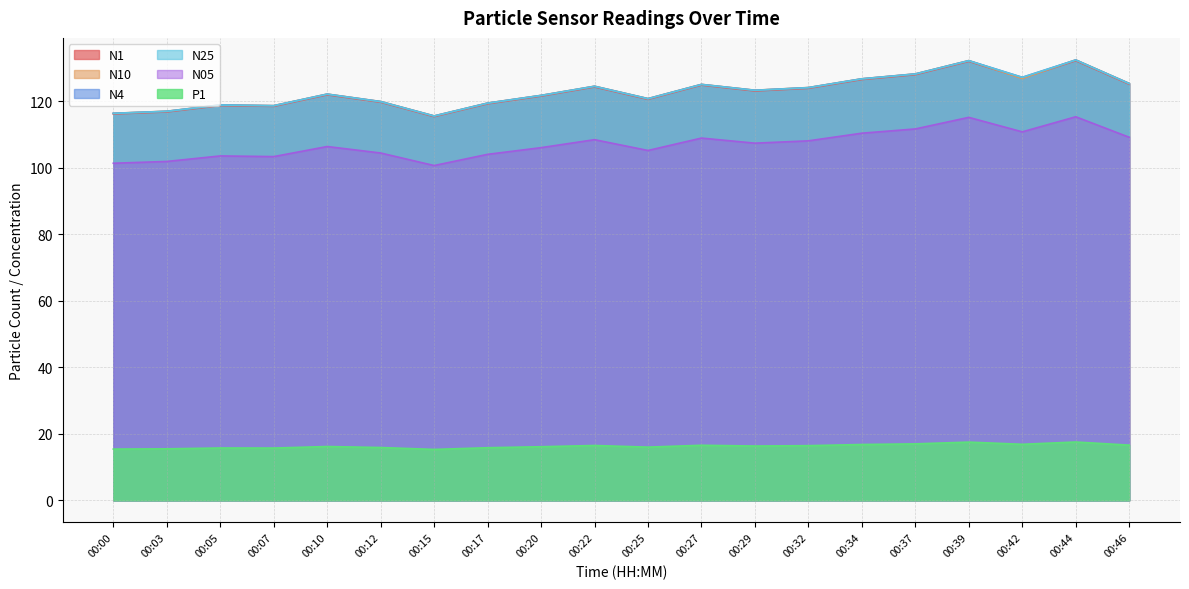

Where does the N10 series first go above 123?

00:22